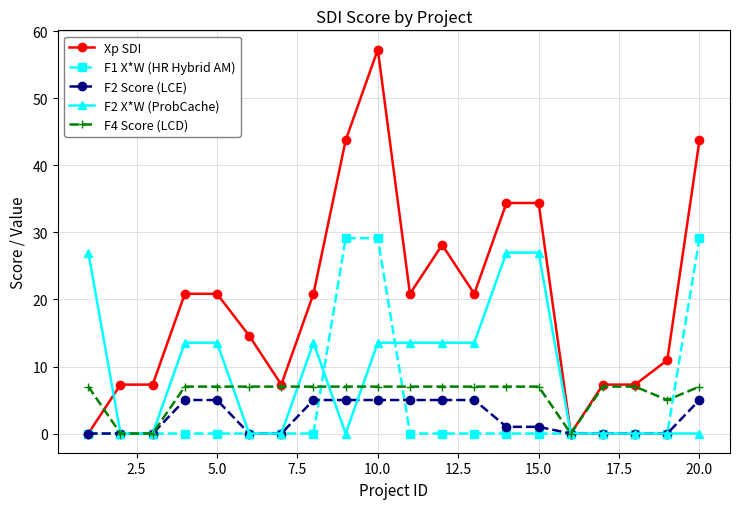

Which series has the widest spread of values?

Xp SDI